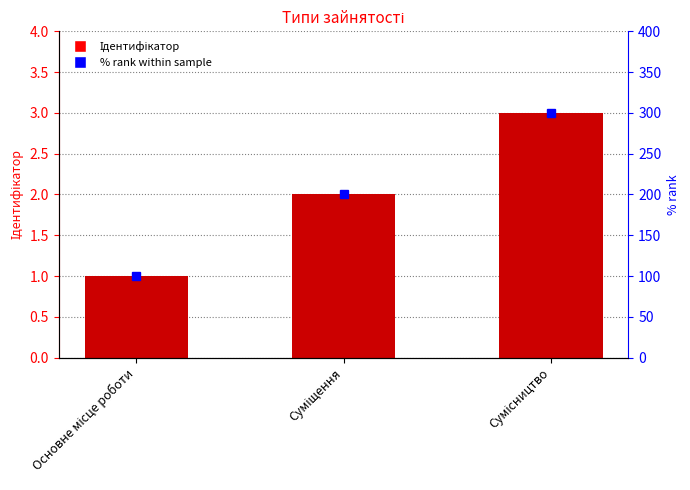

Does the chart contain stacked bars?

No